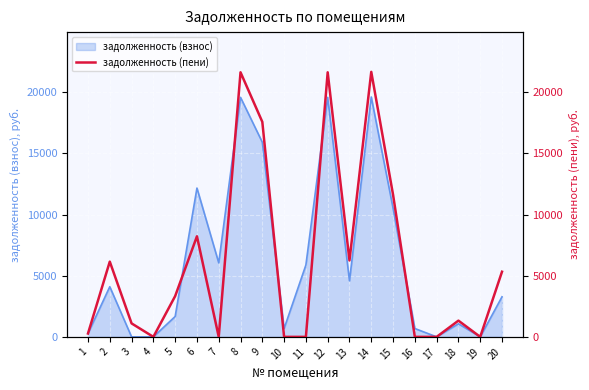

What is the average value?

6308.2